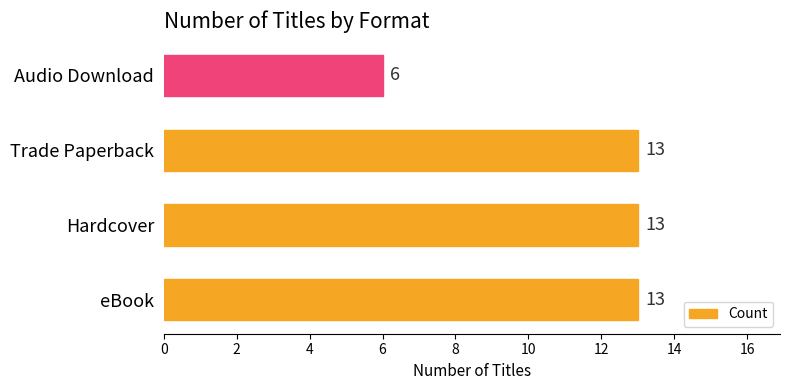

Approximately how many times larger is the value at Trade Paperback compared to Audio Download?

2.2